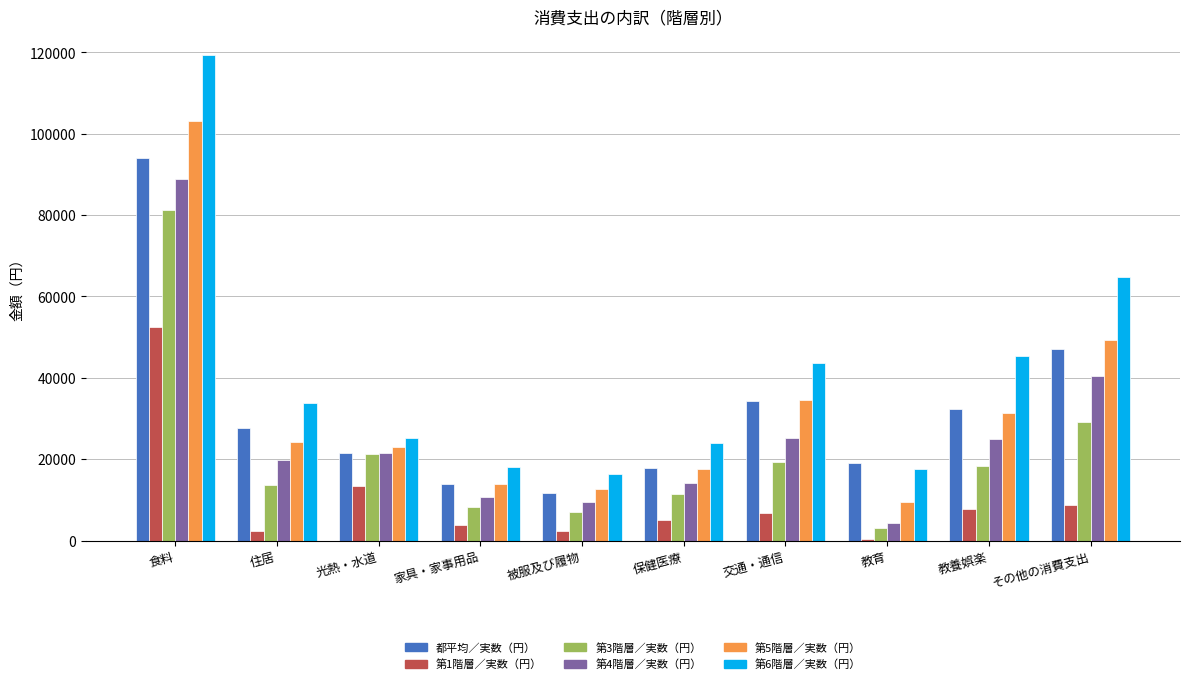

Read the 都平均／実数（円） value at 交通・通信, to the nearest 50.

34250